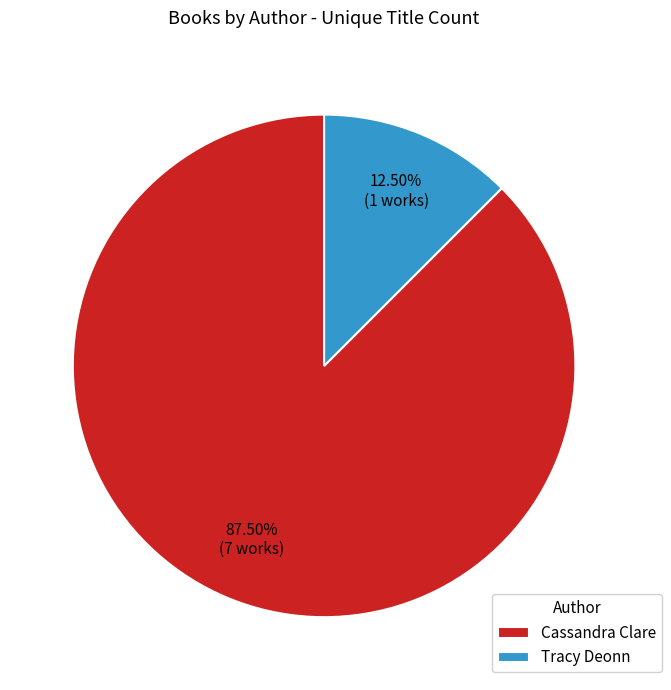

Which category has the biggest portion of the pie?

Cassandra Clare